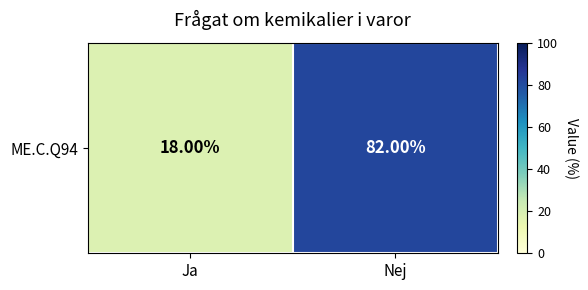

Reading right to left, transcribe all the data shown in this chart.

Nej=82	Ja=18